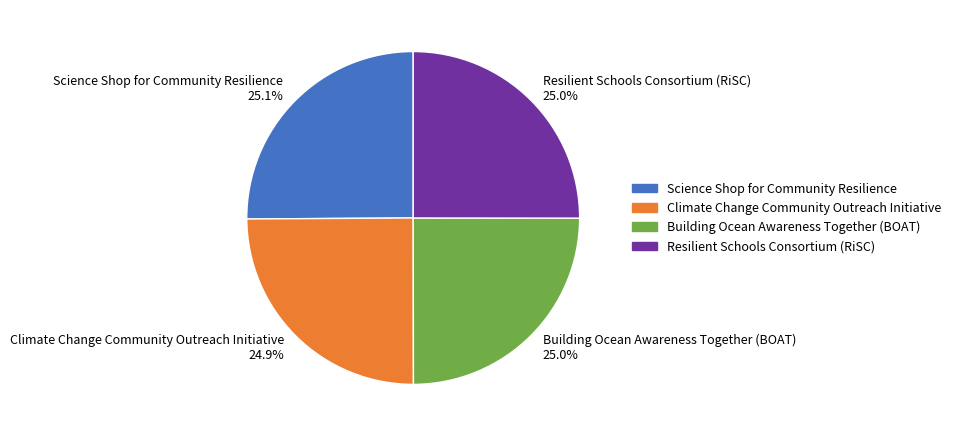

Is there any slice that represents more than half of the pie?

No